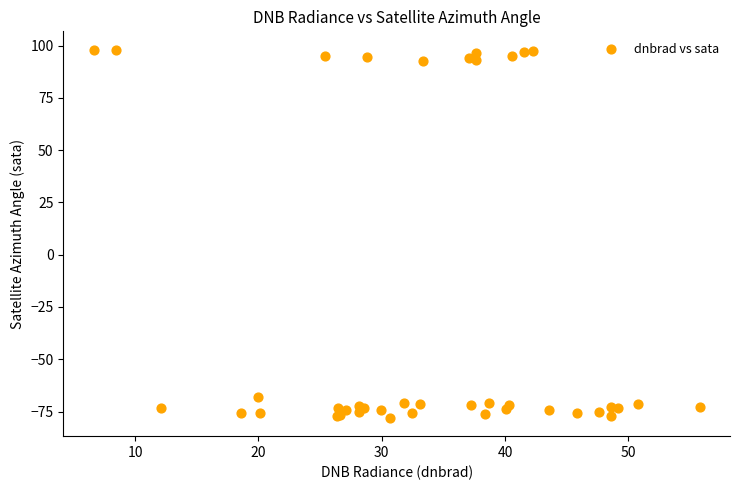

What Y value in the scatter plot is closest to 10?

-67.8